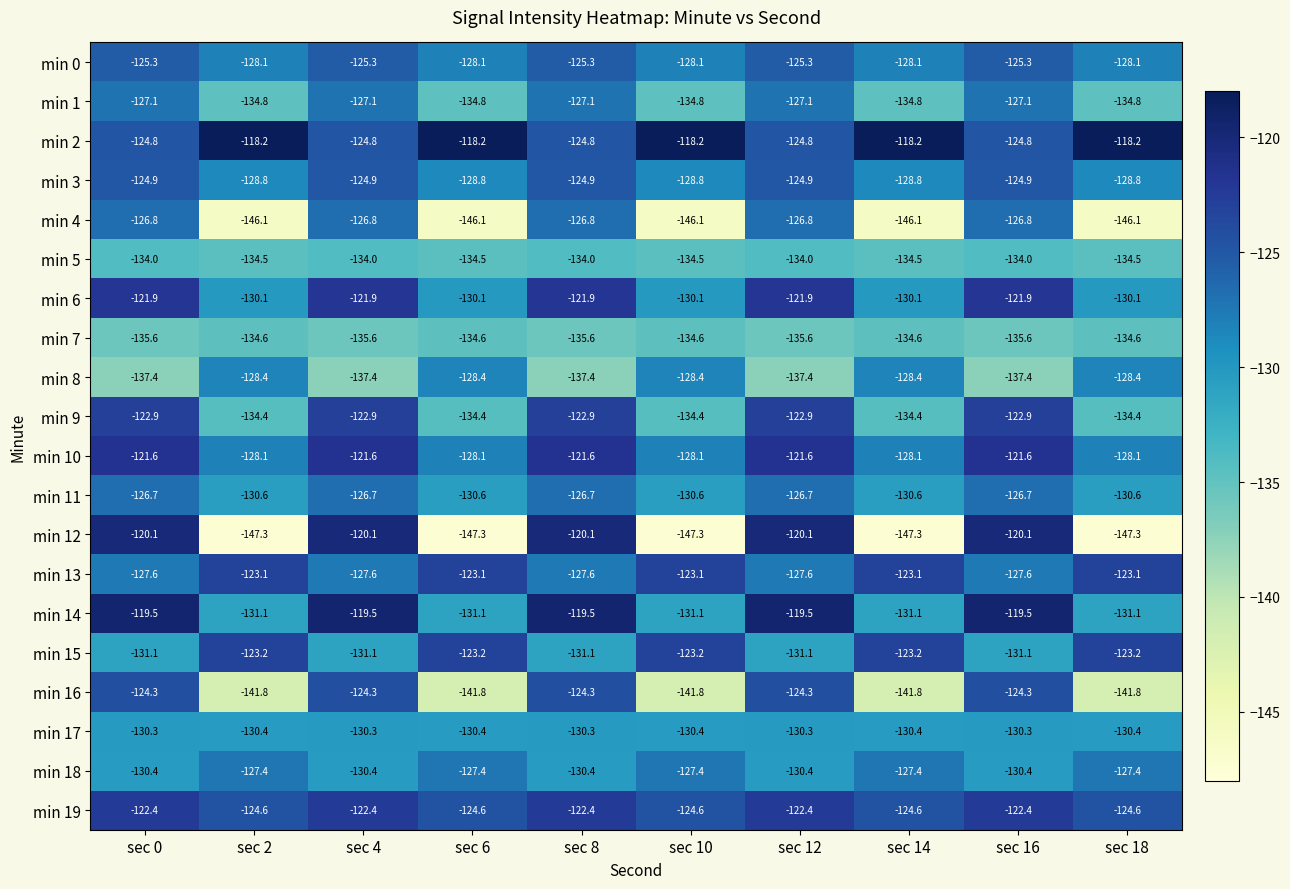

Count the min 3 values in the range -128 to -124.

5